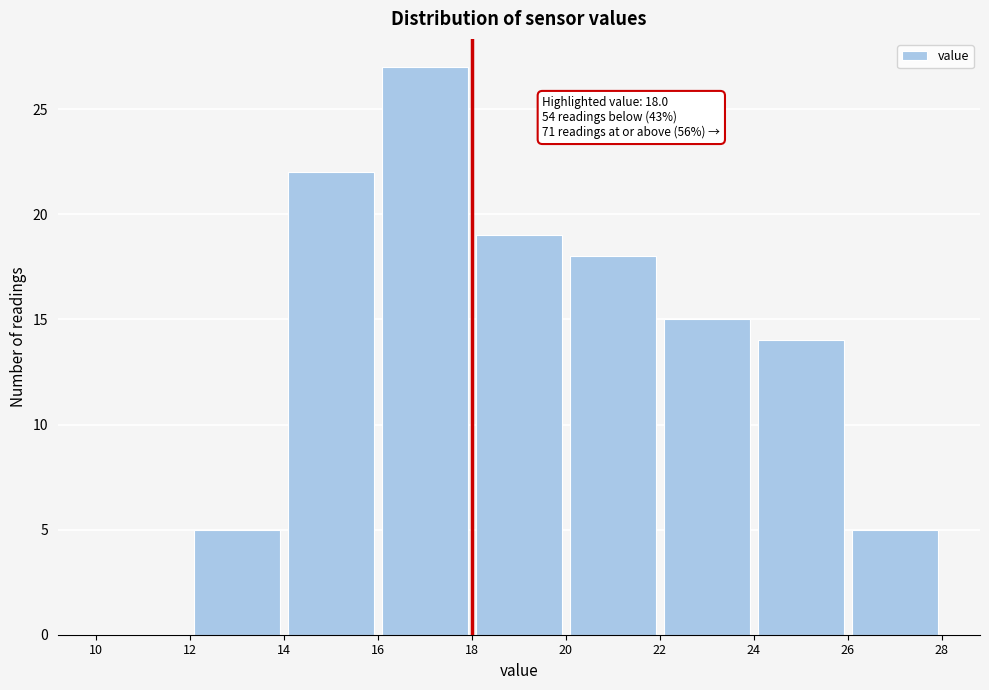

Which range on the x-axis has the tallest bar?

16 to 18